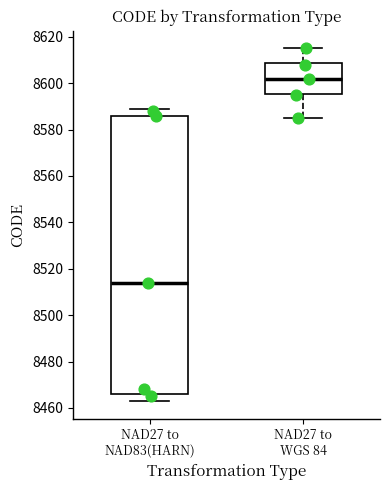

Reading left to right, read every box against the y-axis: the position of its median line, the range the box covers, and the ends of its whiskers. The values are not printed on the chart, so give them approximately, as read against the axis.

NAD27 to NAD83(HARN): median 8514, box 8466 to 8586, whiskers 8464 to 8590
NAD27 to WGS 84: median 8602, box 8596 to 8608, whiskers 8586 to 8616